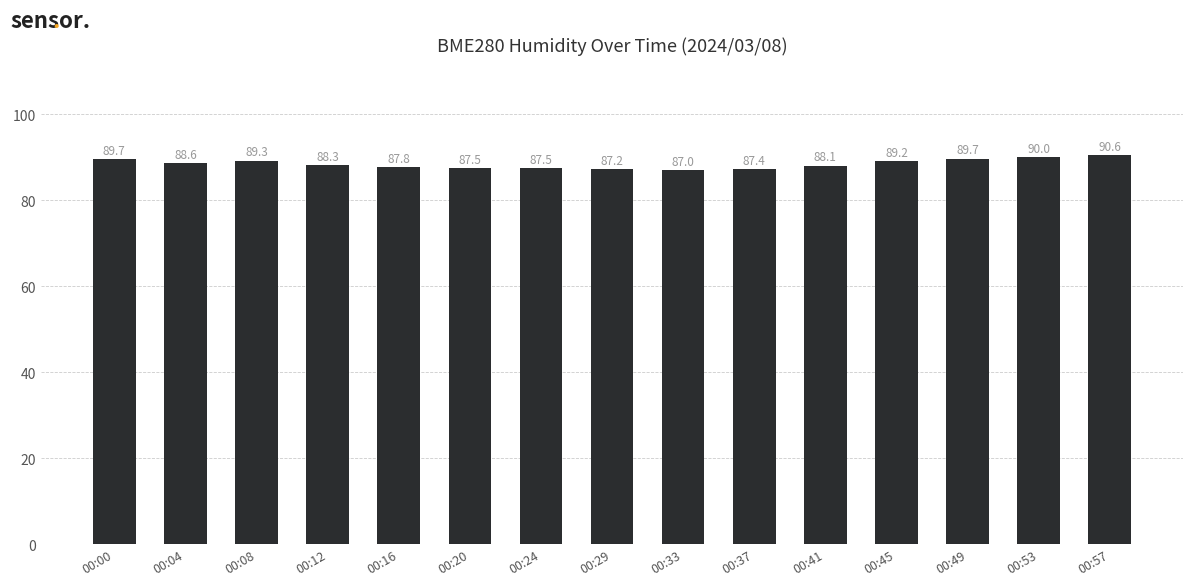

What is the value of the 11th bar from the left?

88.1